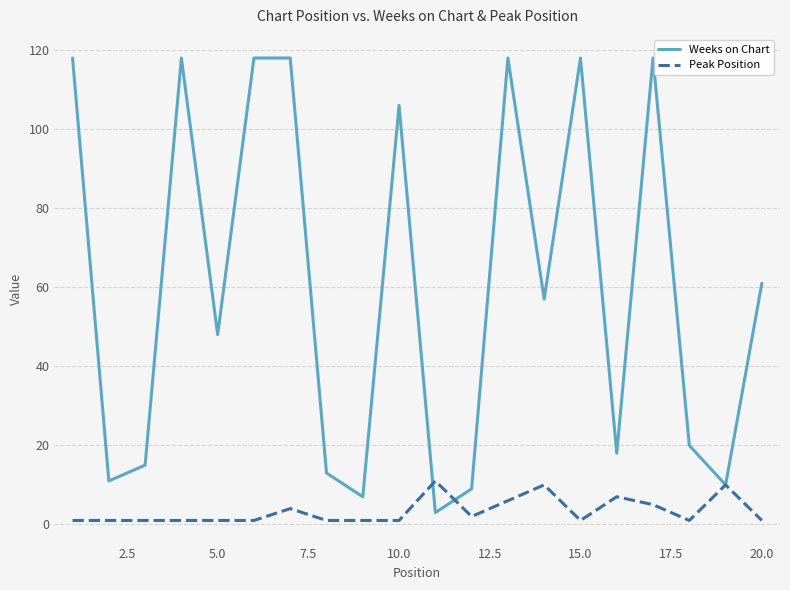

True or false: Peak Position has more than 0 points higher than both neighbors.

True